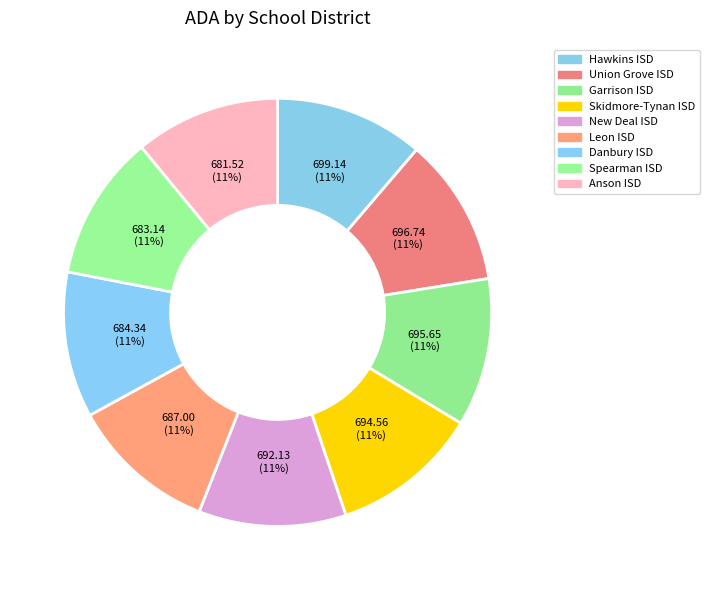

Combined, do Hawkins ISD and New Deal ISD account for over 50%?

No